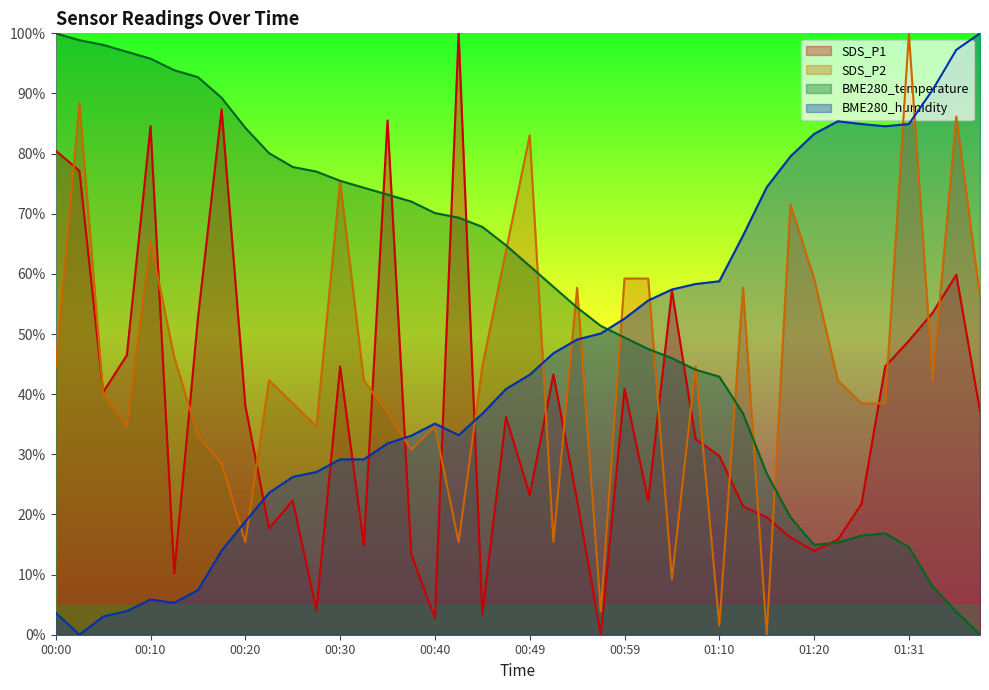

At which label does BME280_temperature reach its peak?

00:00